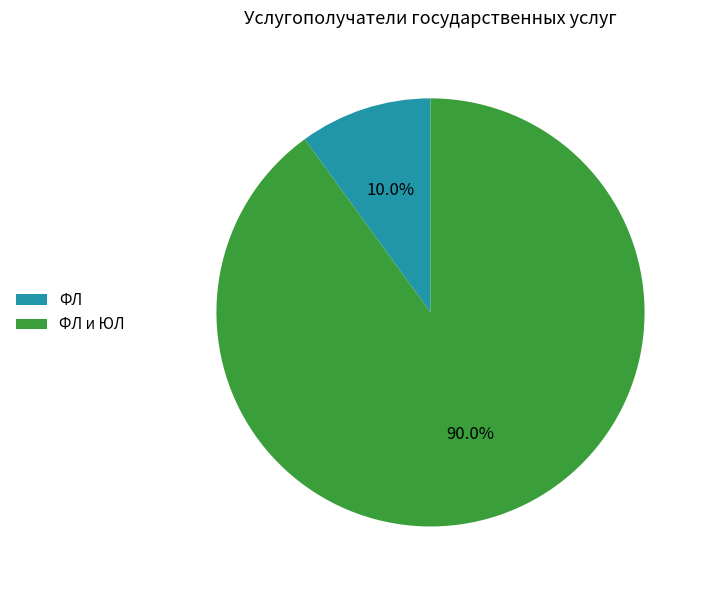

Rank the categories by value from highest to lowest.

ФЛ и ЮЛ, ФЛ